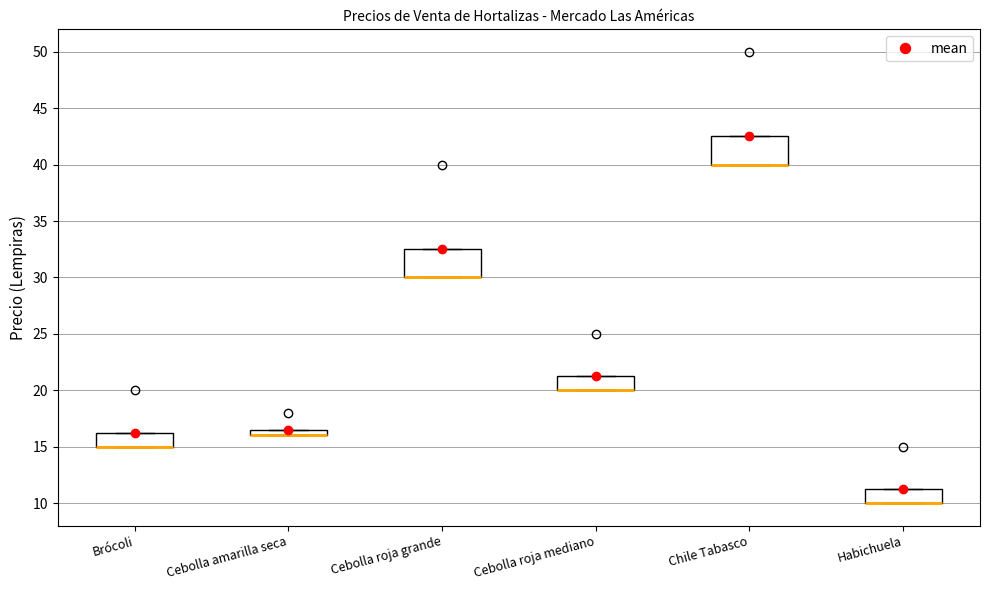

Where is the upper edge of the box for Cebolla roja grande on the y-axis? The values are not printed on the chart, so give them approximately, as read against the axis.

32.5